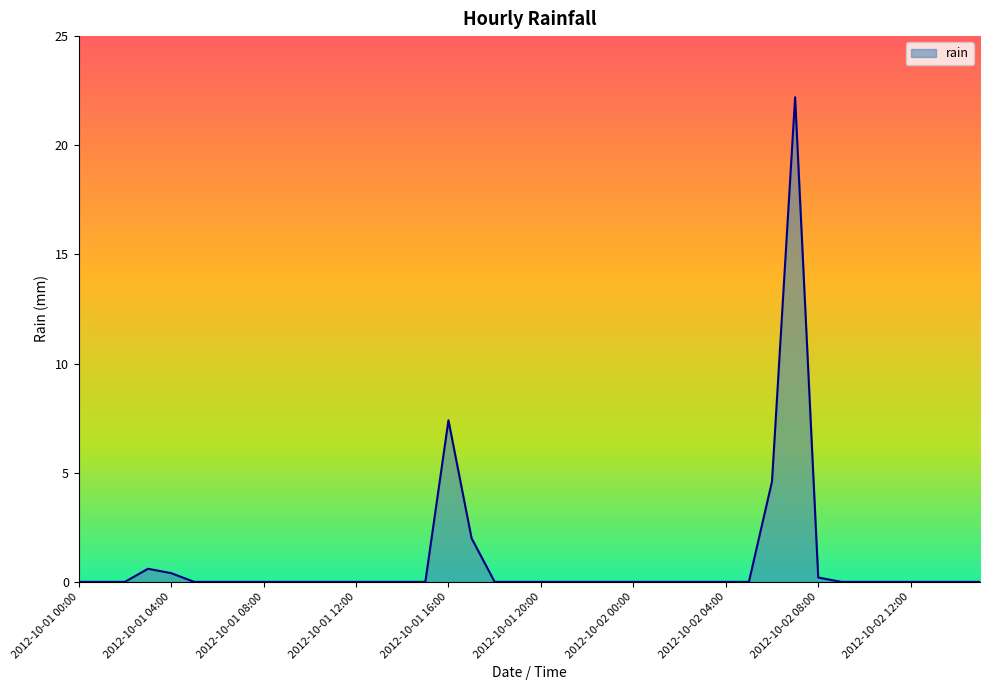

What is the maximum value shown in the chart?

22.2